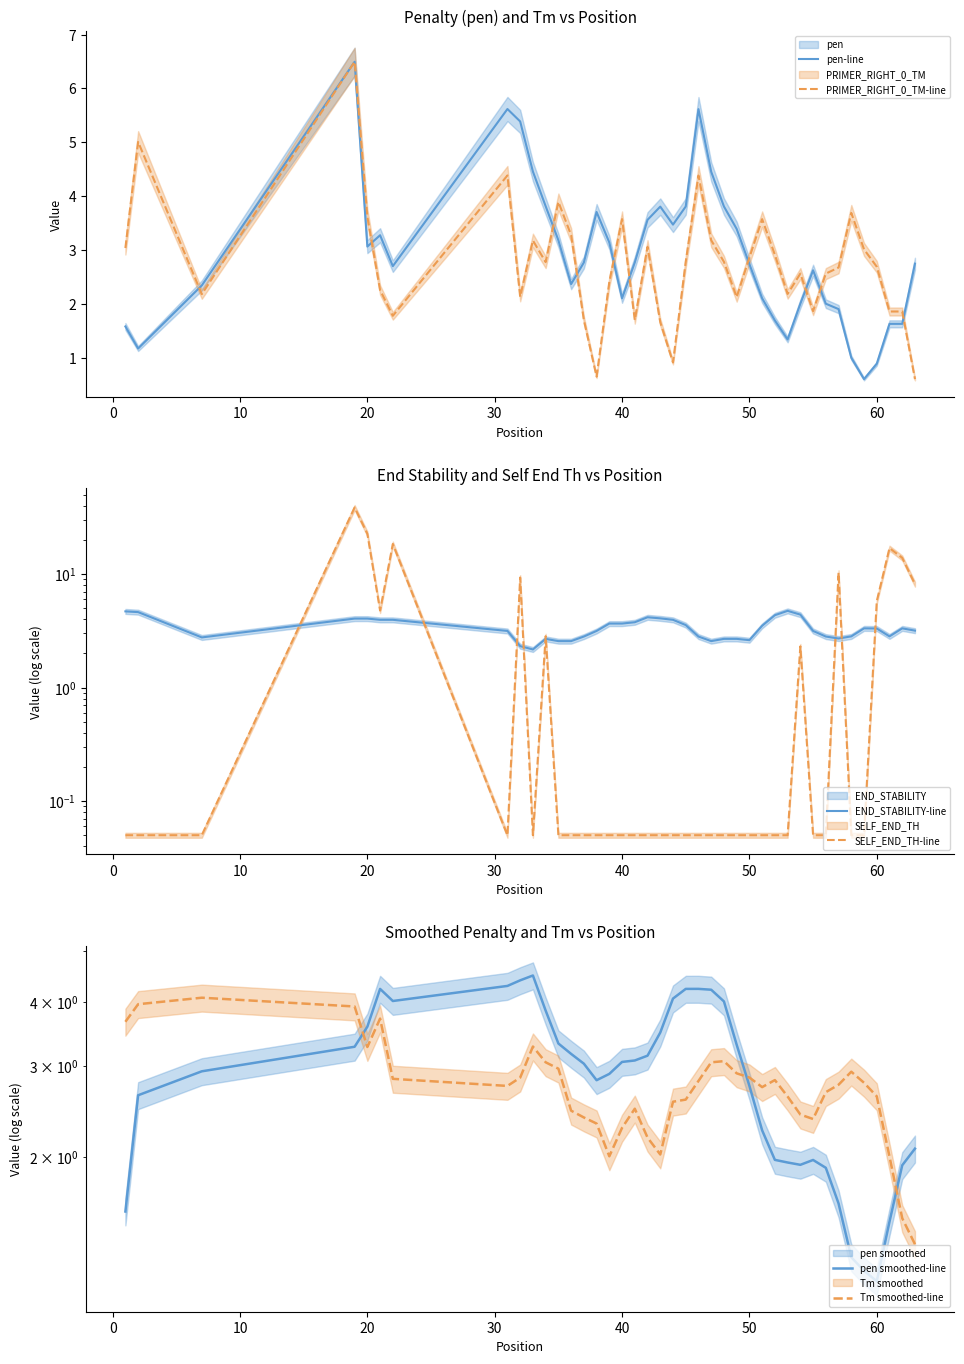

True or false: pen smoothed-line has more than 0 points higher than both neighbors.

True